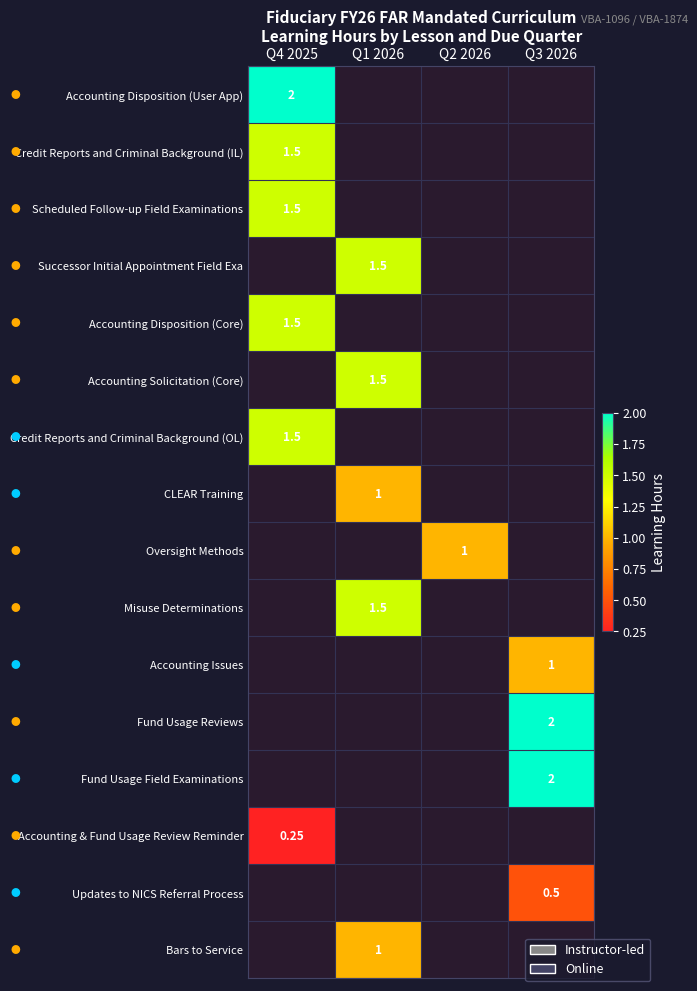

Which has a higher value, Q3 2026 or Q4 2025?

Q4 2025